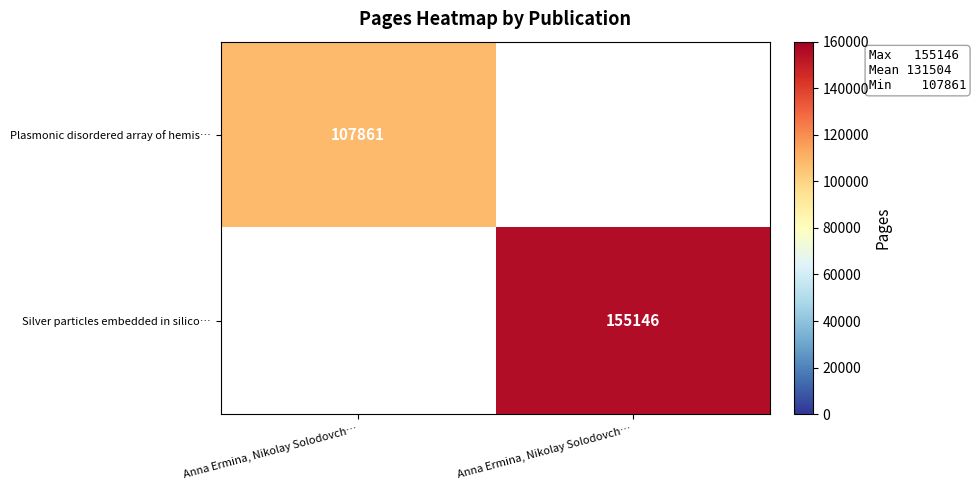

Rank the series by their average value, from highest to lowest.

Silver particles embedded in silico…, Plasmonic disordered array of hemis…